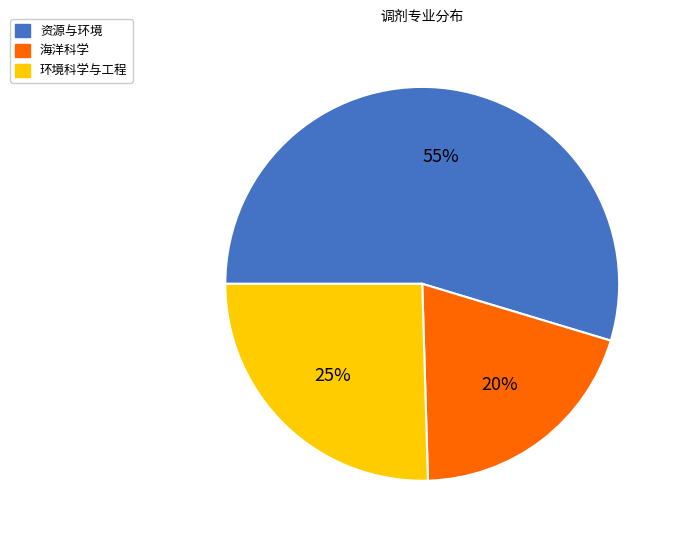

Do 资源与环境 and 环境科学与工程 together represent more than half of the pie?

Yes